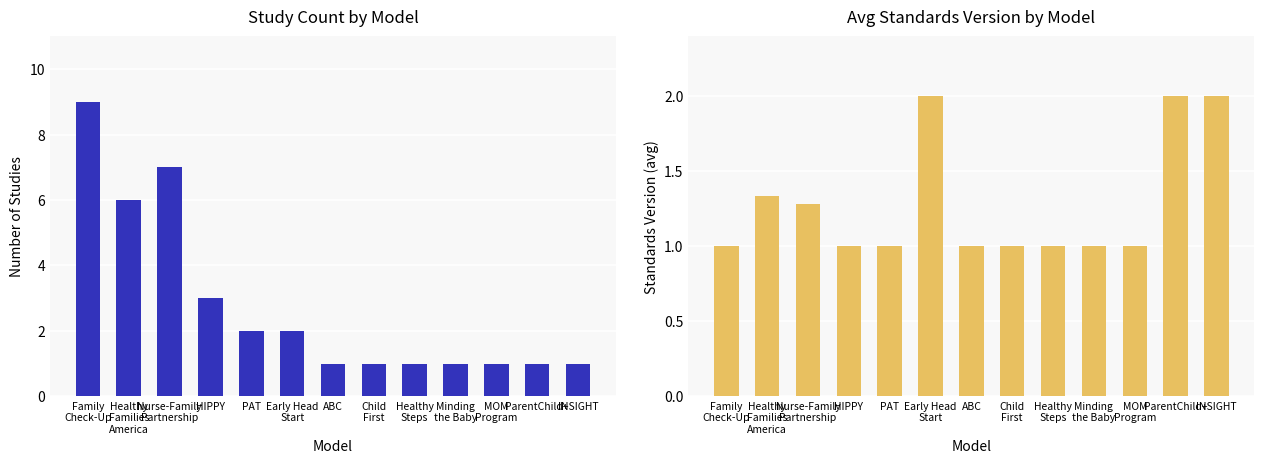

How many data points in Study Count are above 1?

6